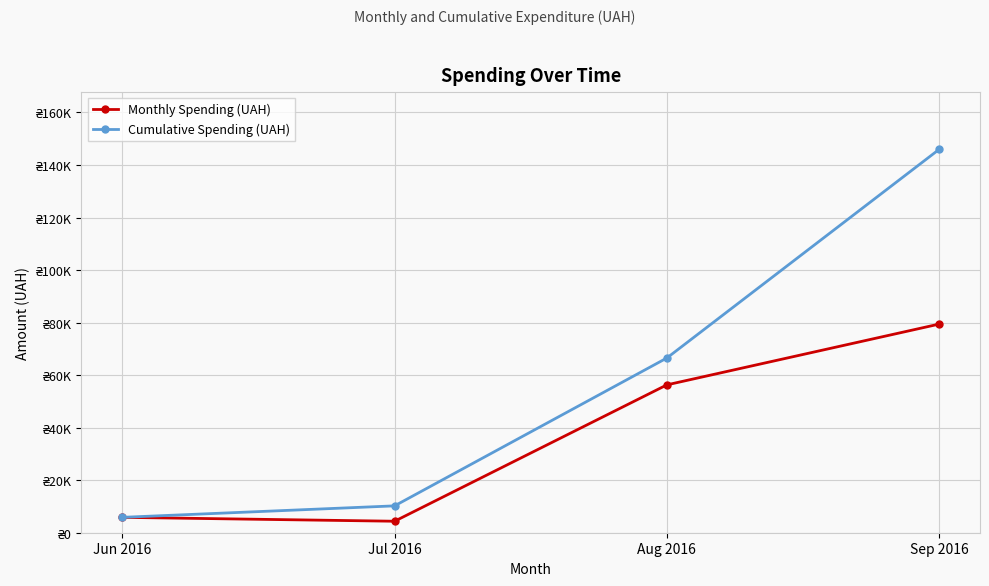

What is the greatest value displayed?

145963.0